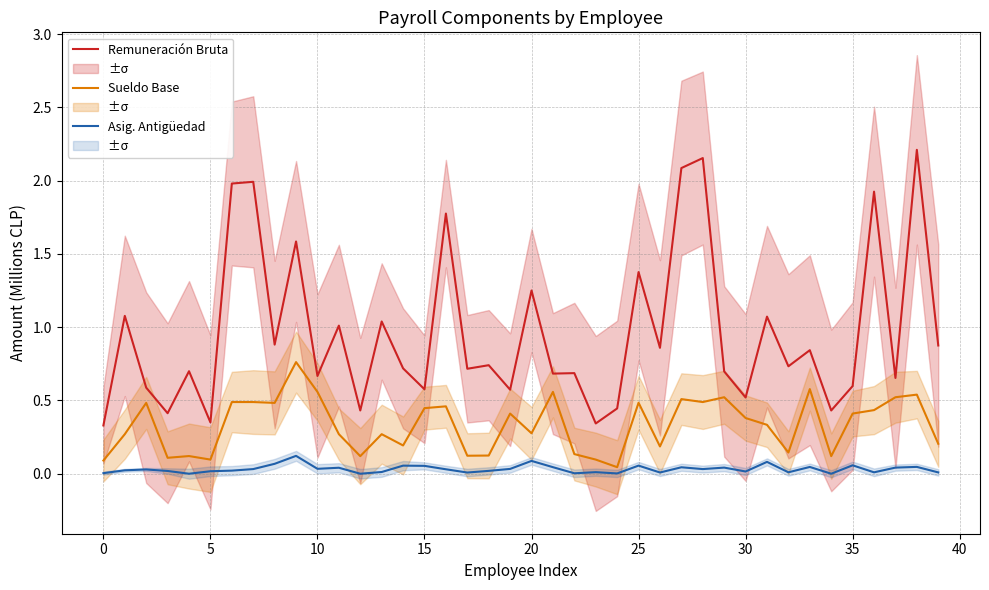

At which category is the sum across all series the highest?

38